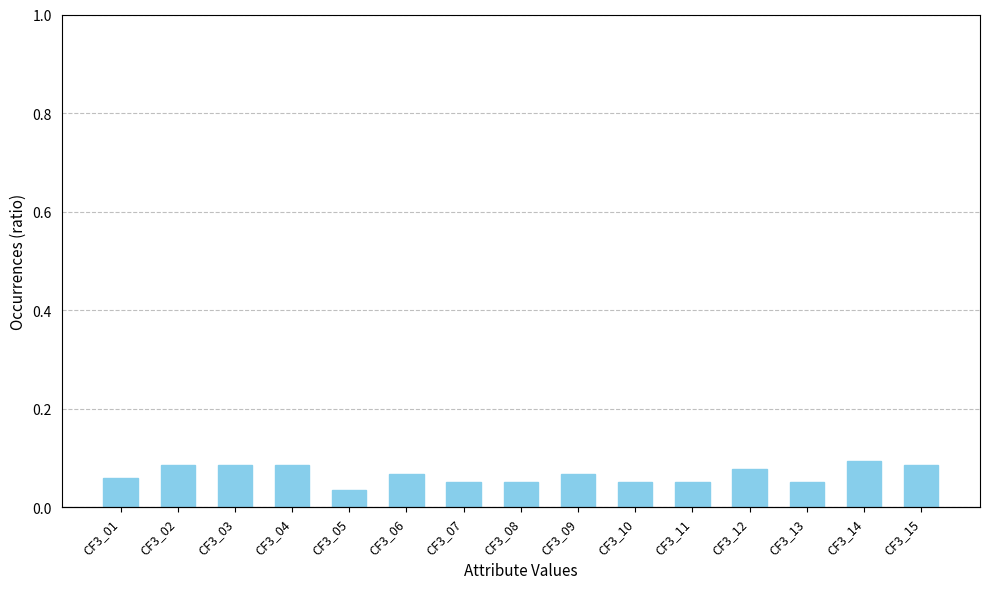

The value at CF3_10 is 0.0. True or false?

False